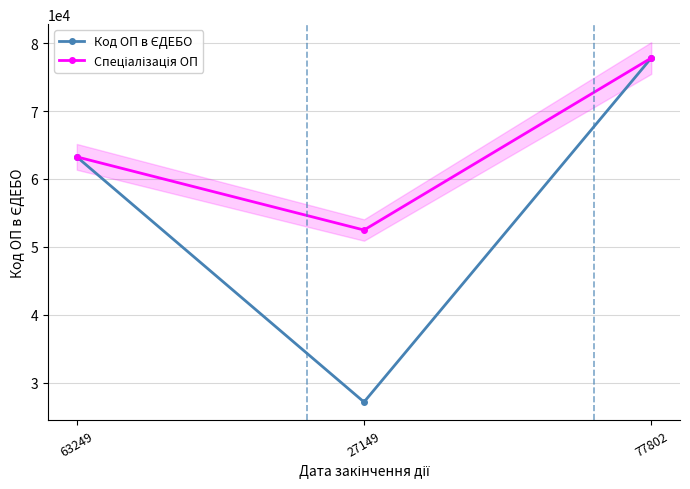

The Код ОП в ЄДЕБО series shows 77802 at 77802. True or false?

True